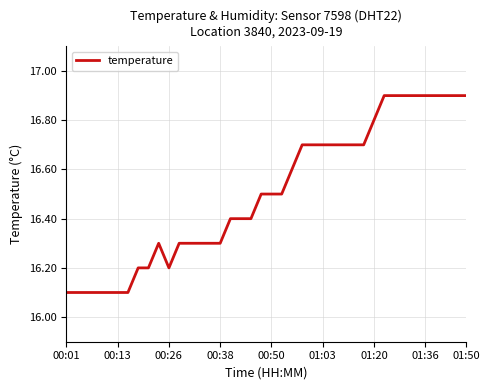

What is the greatest value displayed?

16.9